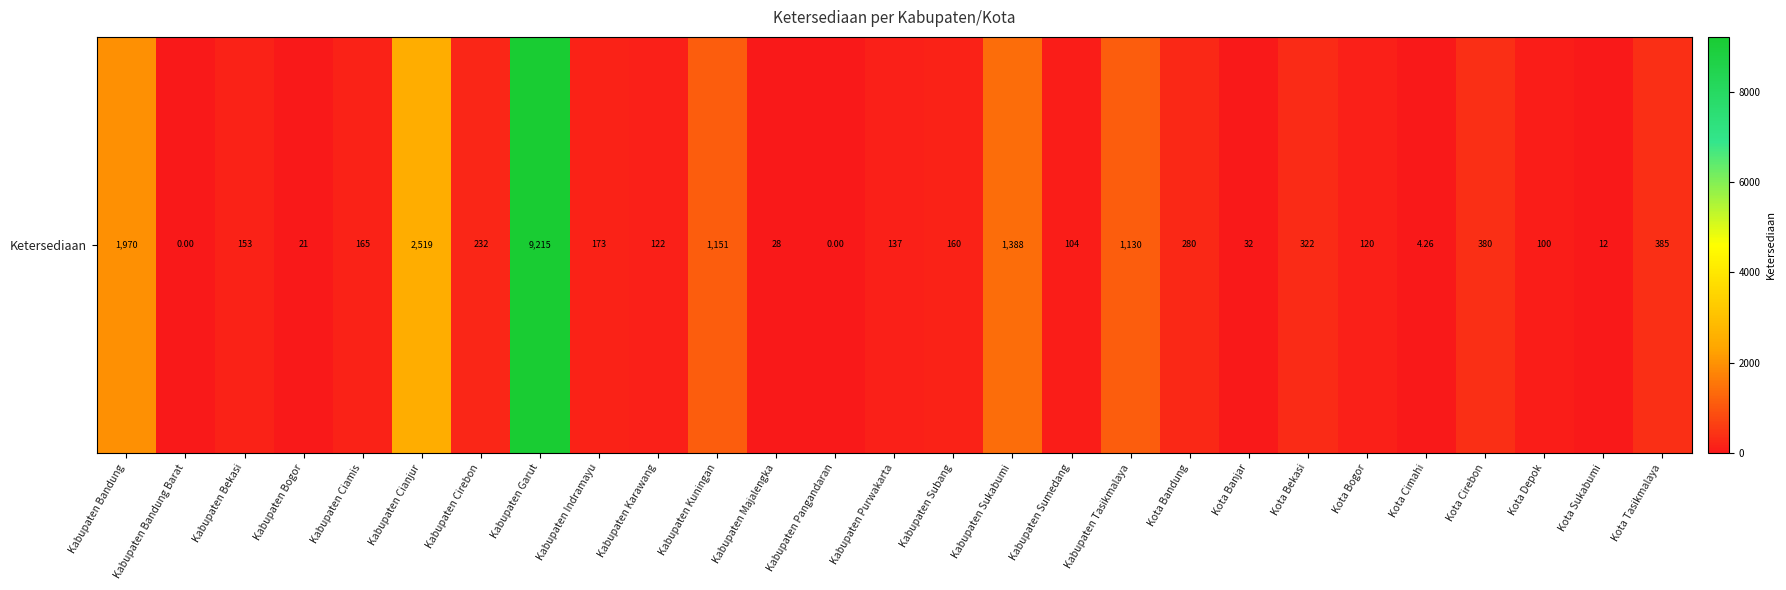

The value at Kabupaten Tasikmalaya is 381.5. True or false?

False